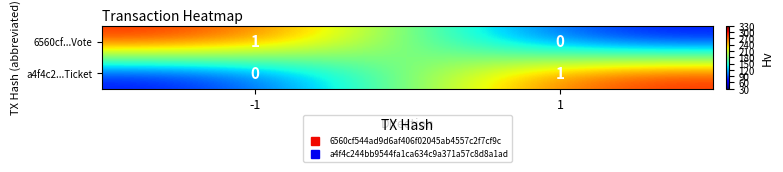

The a4f4c2...Ticket series shows 1 at 1. True or false?

True